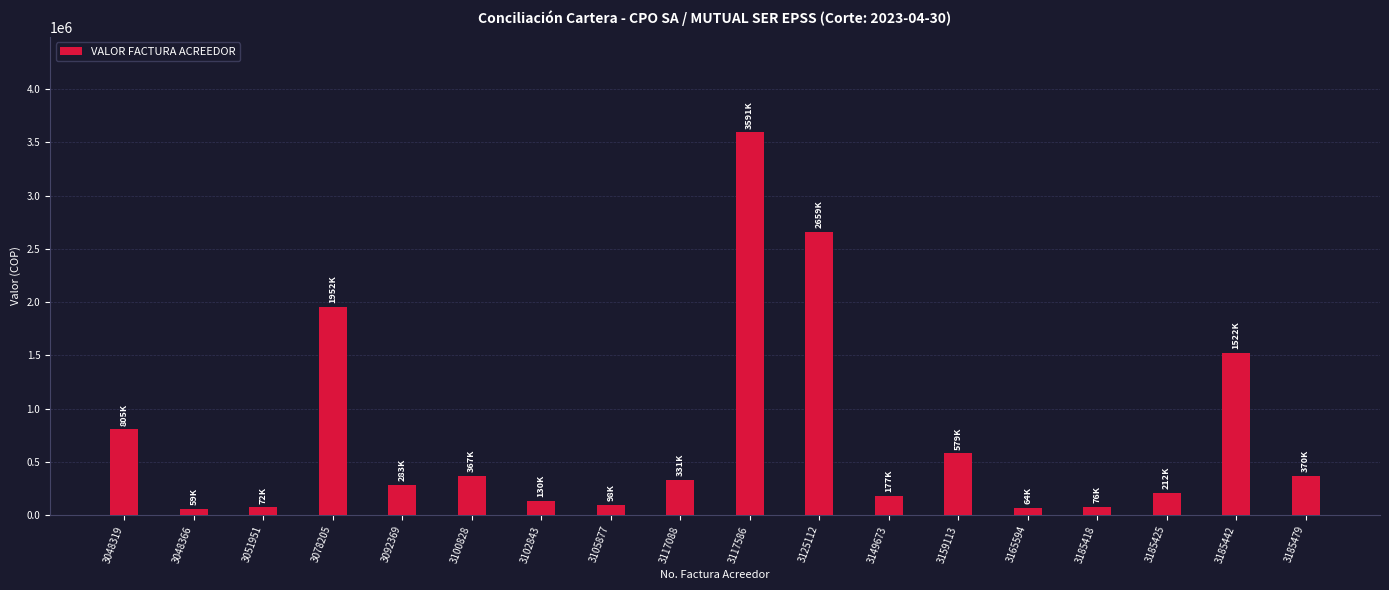

At which category does the chart reach its peak across all series?

3117586